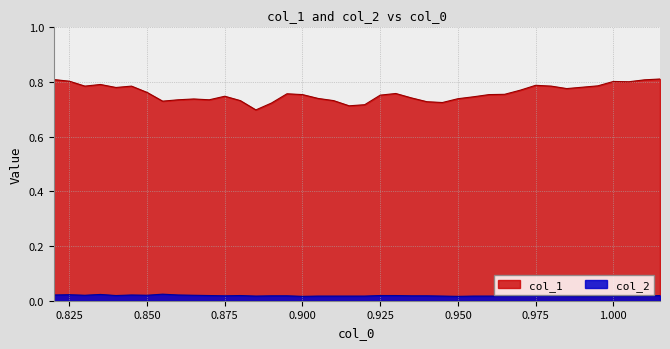

True or false: col_1 and col_2 intersect in this chart.

False